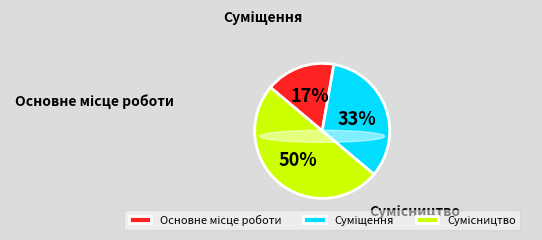

To the nearest percent, what portion does Суміщення represent?

33%